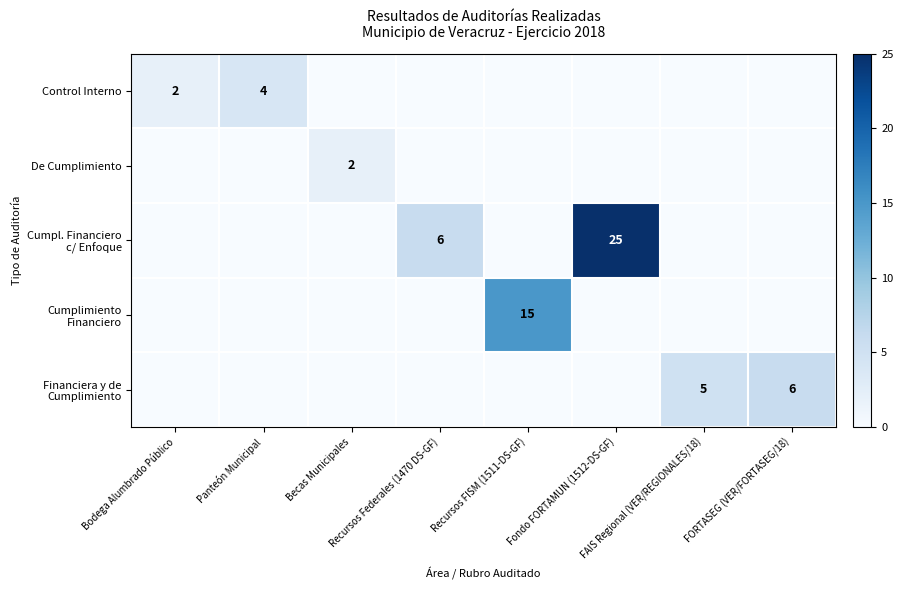

How many data points in Cumpl. Financiero c/ Enfoque are above 0?

2